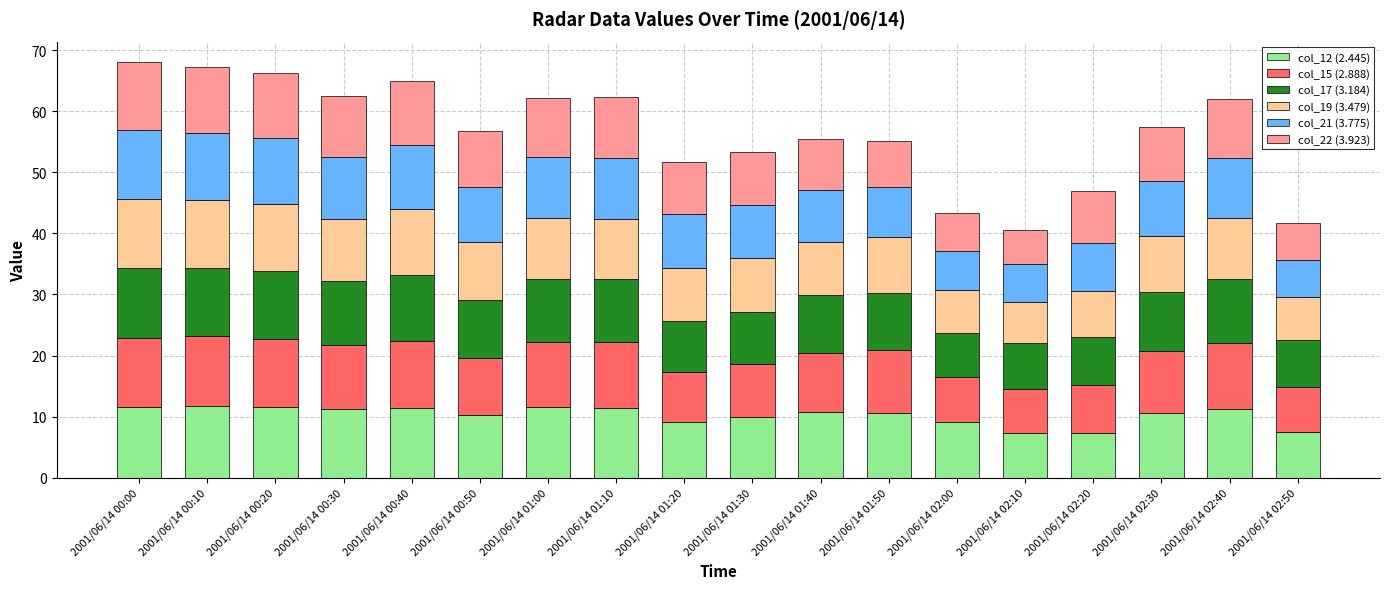

What is the total value across all series at 2001/06/14 01:00?

62.1